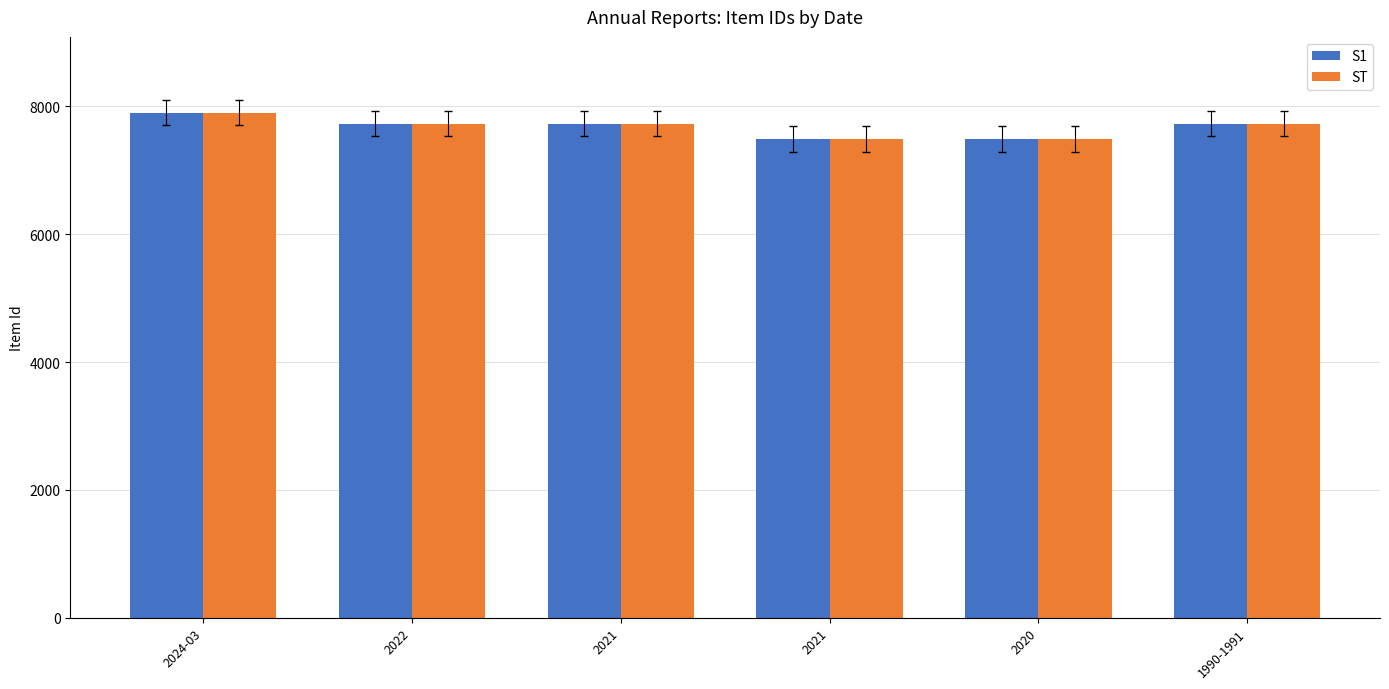

What is the maximum value shown in the chart?

7902